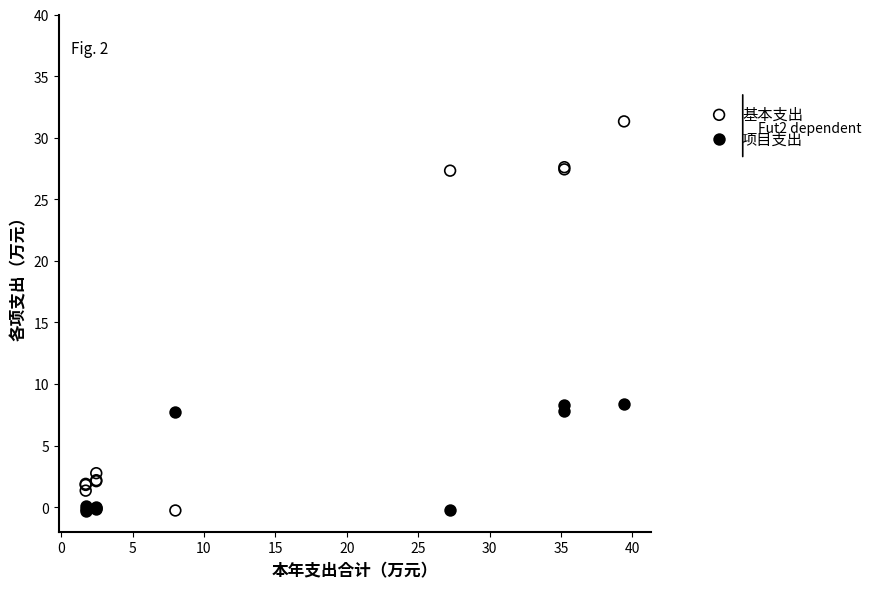

In the 项目支出 series, what Y value is closest to 4?

7.7